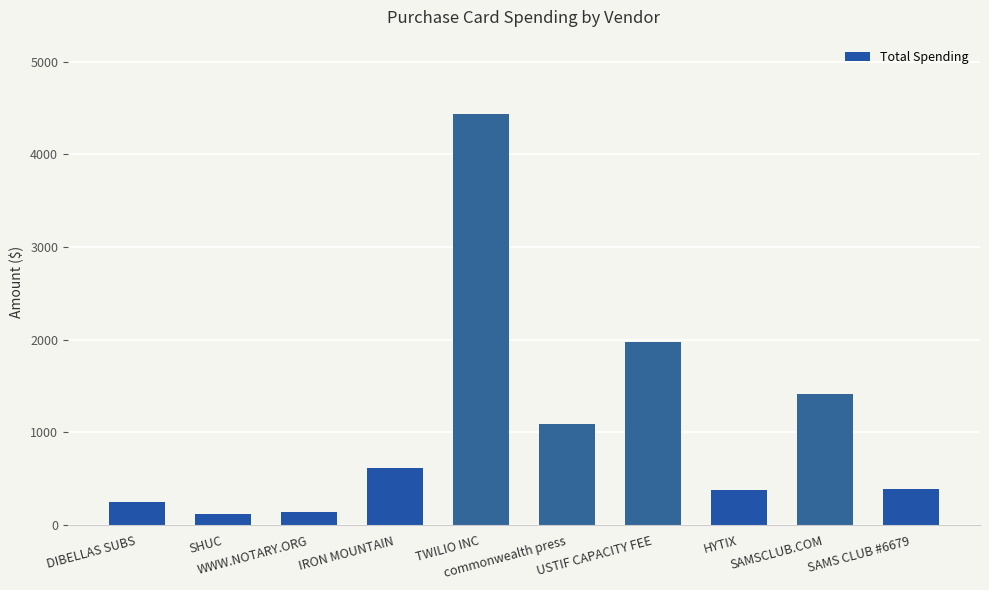

What is the value of the 7th bar from the left?

1980.0